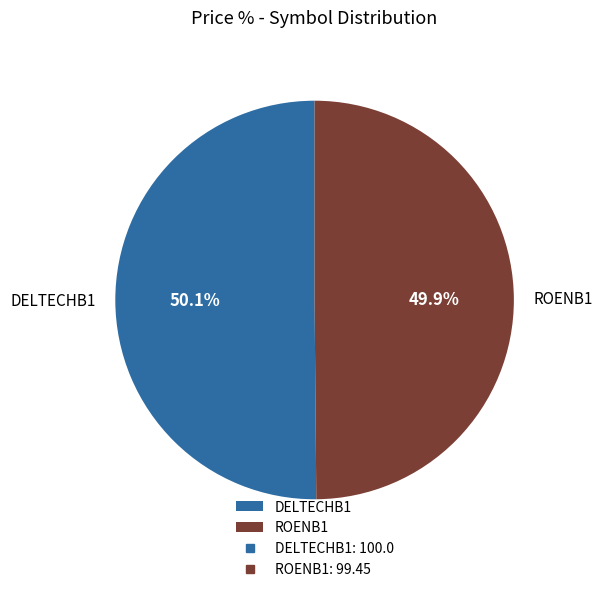

What portion of the pie excludes DELTECHB1?

49.9%